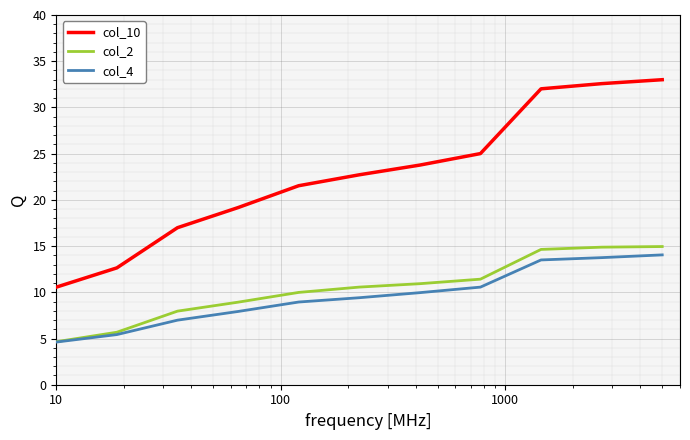

Which series has the widest spread of values?

col_10